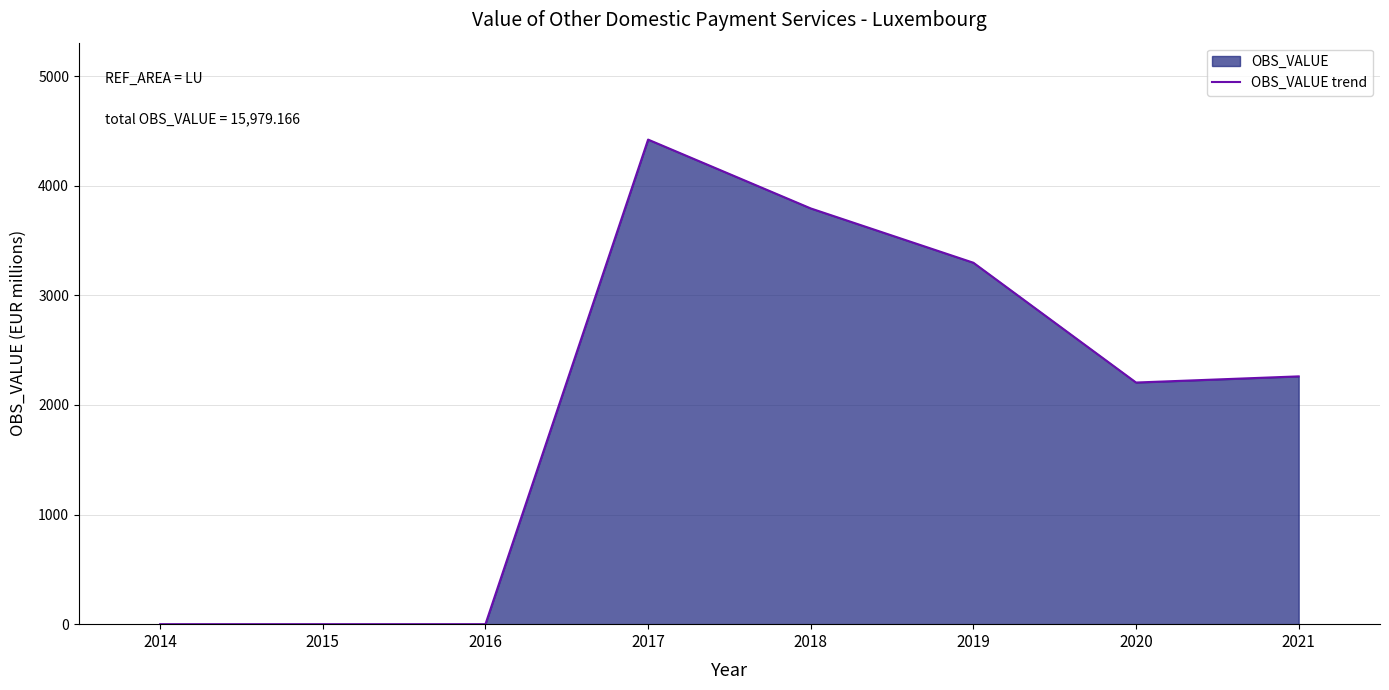

The chart shows a value of 1466.0 at 2021. True or false?

False